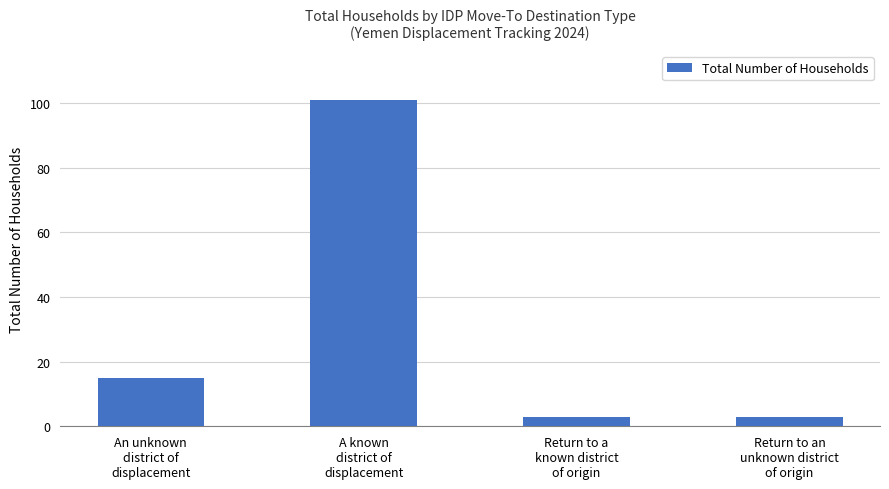

Which has a higher value, A known
district of
displacement or Return to an
unknown district
of origin?

A known
district of
displacement